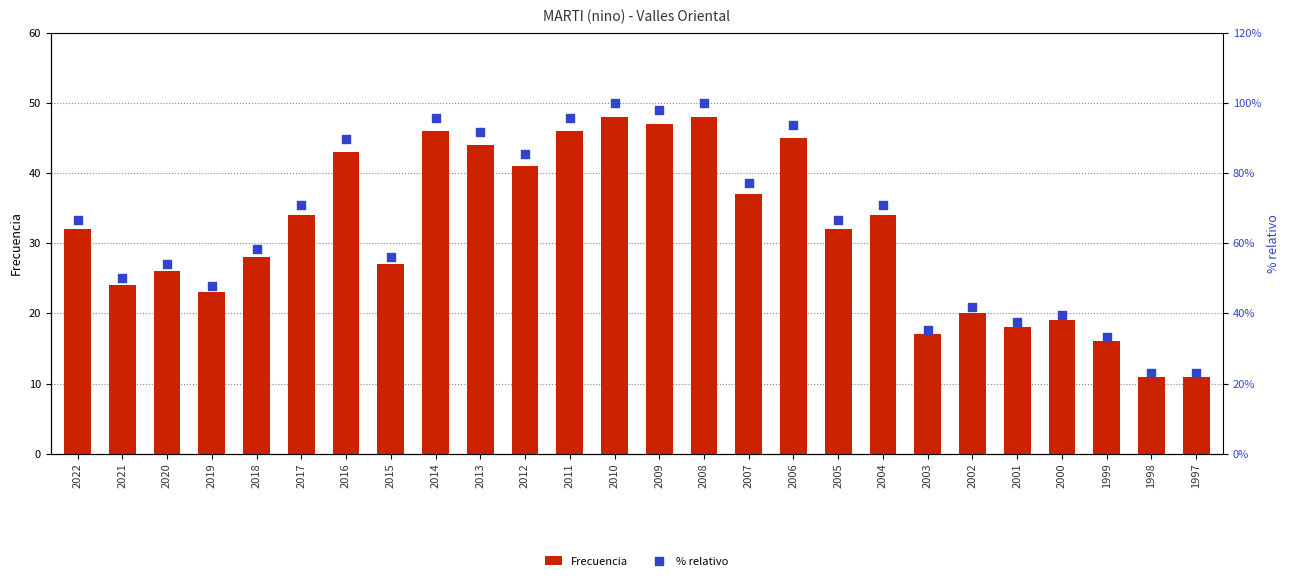

What are all the series names shown in the legend?

Frecuencia, % relativo